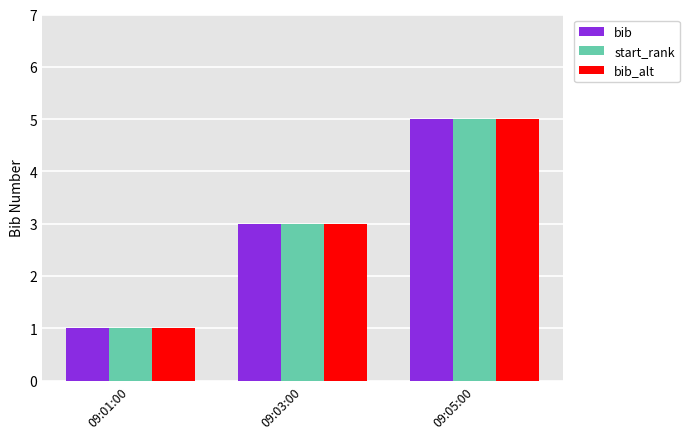

The value of start_rank at 09:01:00 is 1. True or false?

True